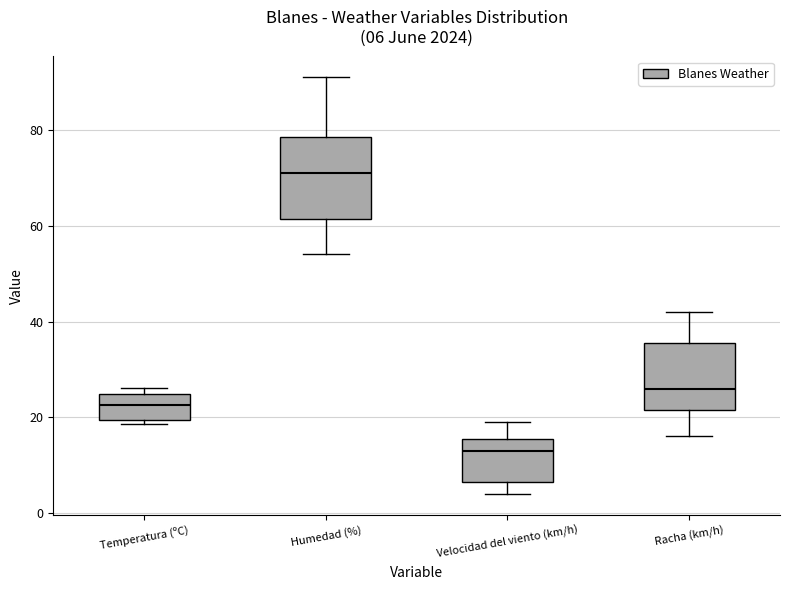

Which box's median line is the lowest?

Velocidad del viento (km/h)